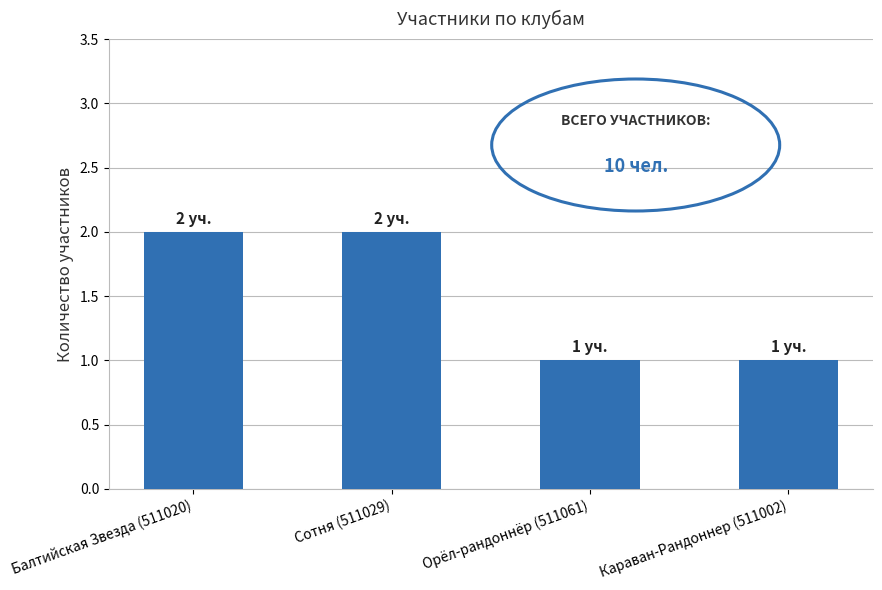

What is the value of the 4th bar from the left?

1